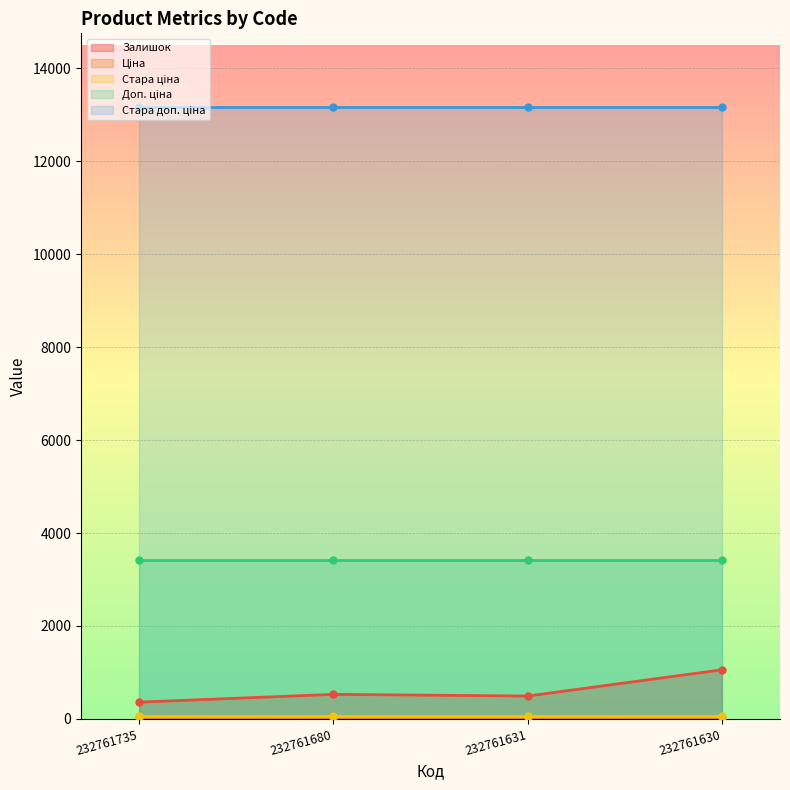

True or false: Доп. ціна has a value of 5188.3 at 232761680.

False